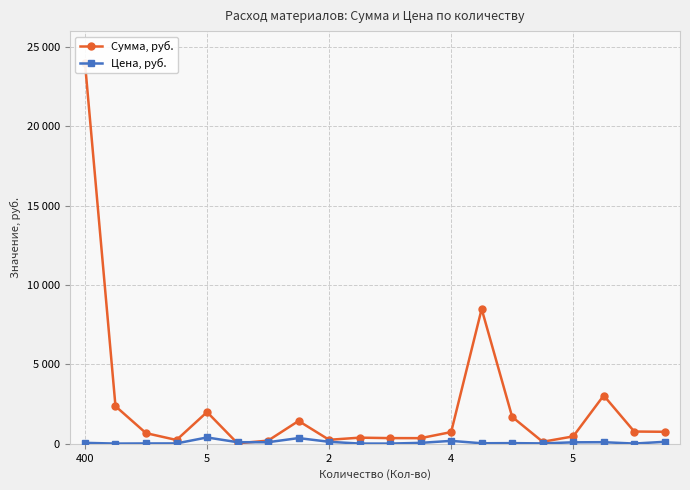

List the series in order of their overall mean, lowest first.

Цена, руб., Сумма, руб.